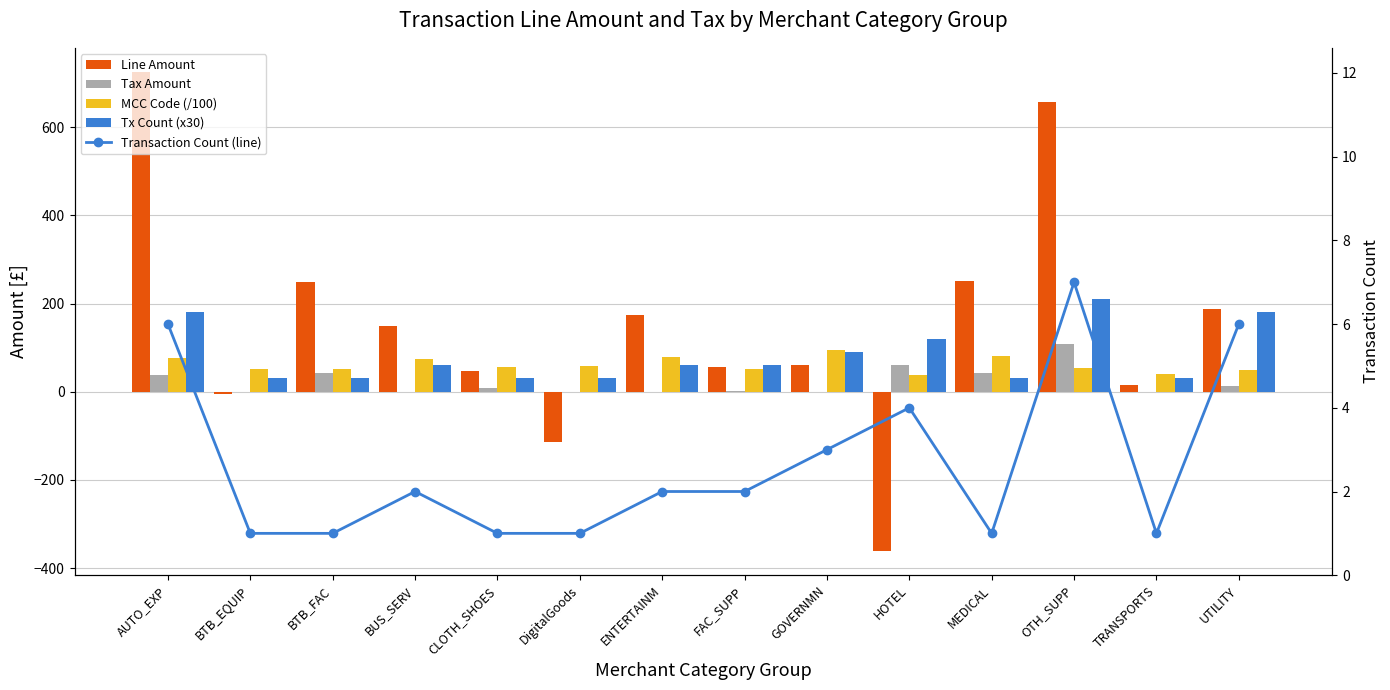

What position from the right is CLOTH_SHOES?

10